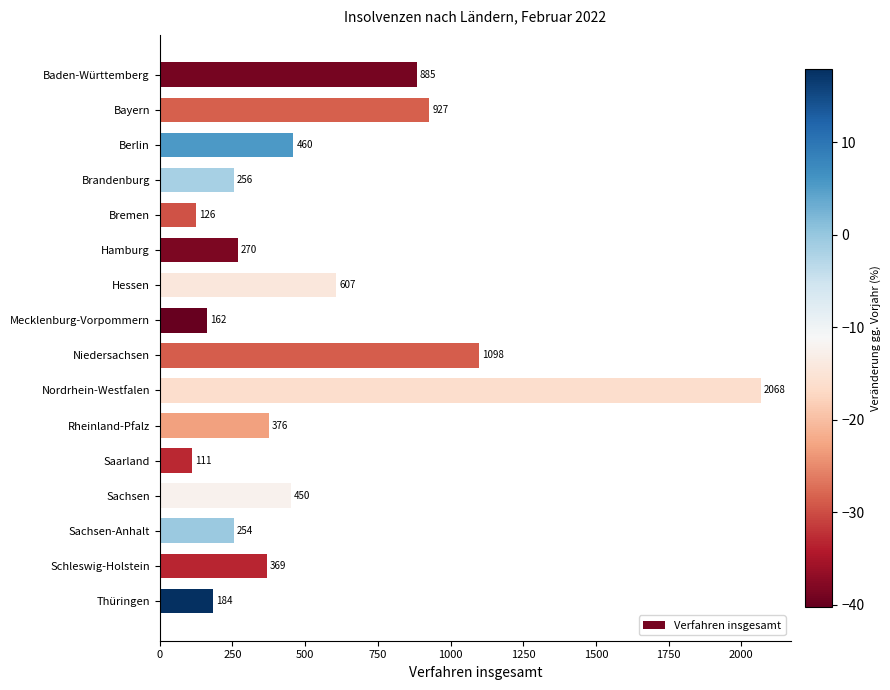

What is the ratio of the value at Brandenburg to the value at Schleswig-Holstein?

0.7